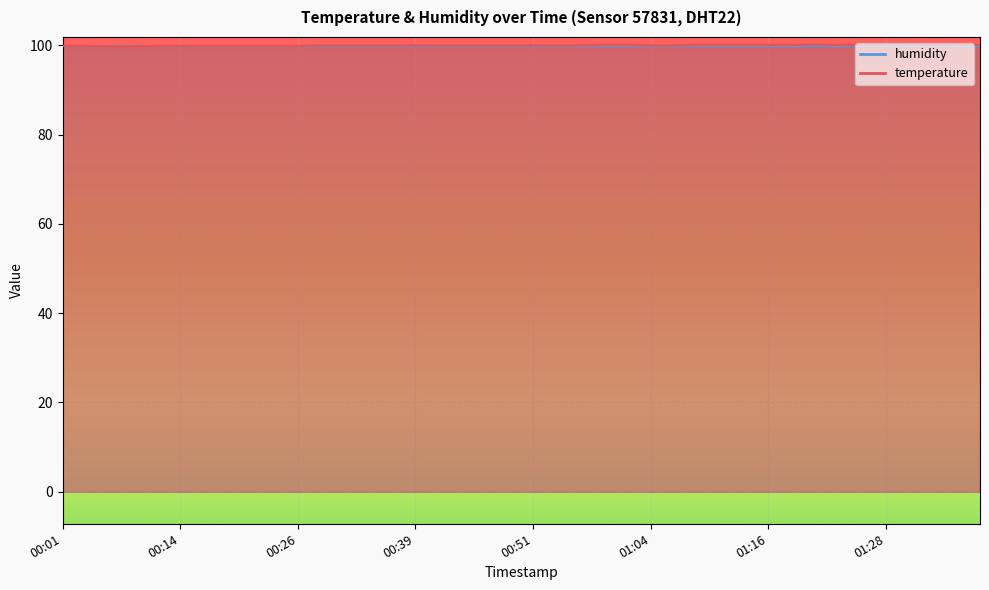

What is the value of the 15th point from the left?

100.0